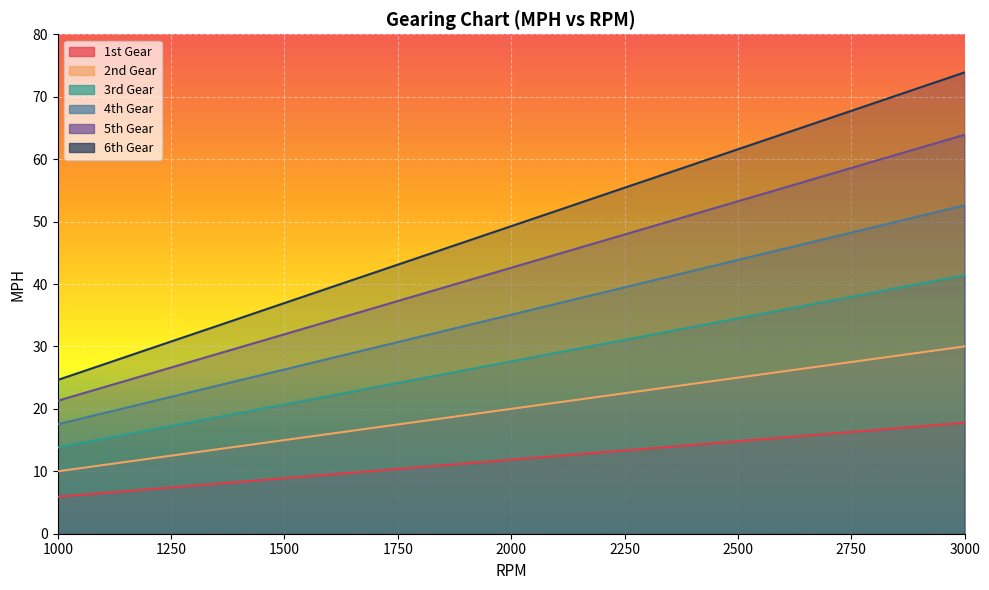

Which has a higher value, 2200 or 2500?

2500